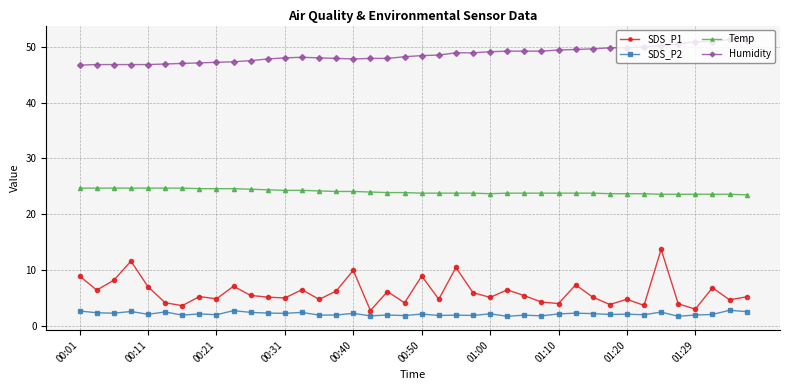

What is the average value of the SDS_P2 series?

2.2